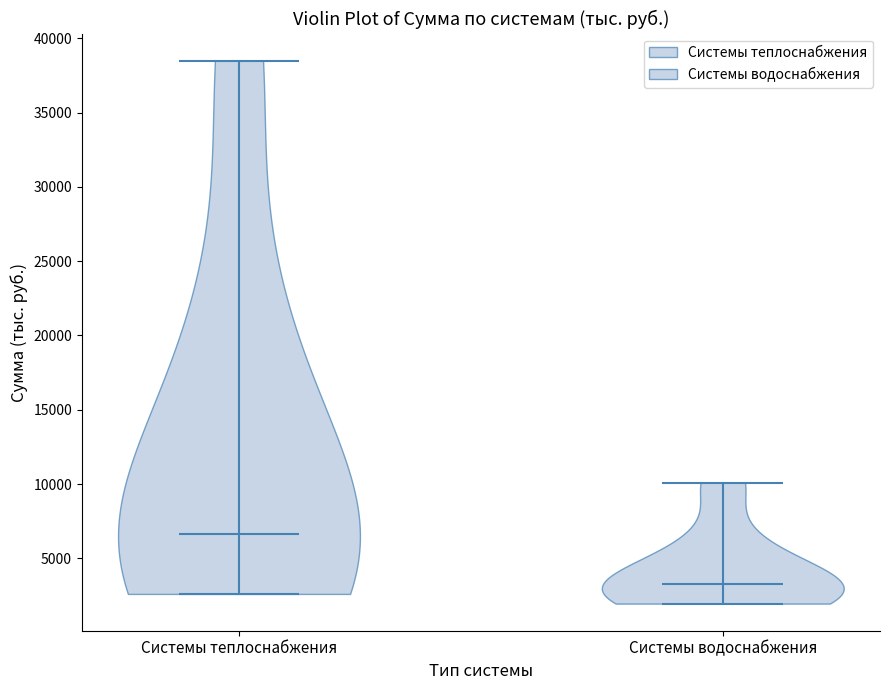

Which violin has the lowest median line?

Системы водоснабжения